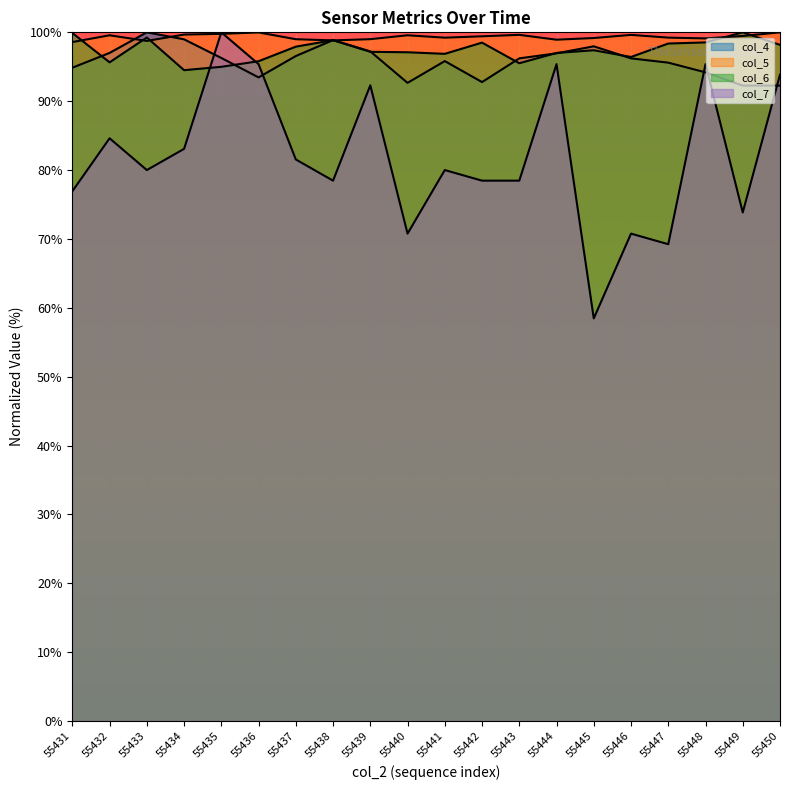

What is the sum of the col_6 values at 55447 and 55442?

196.9